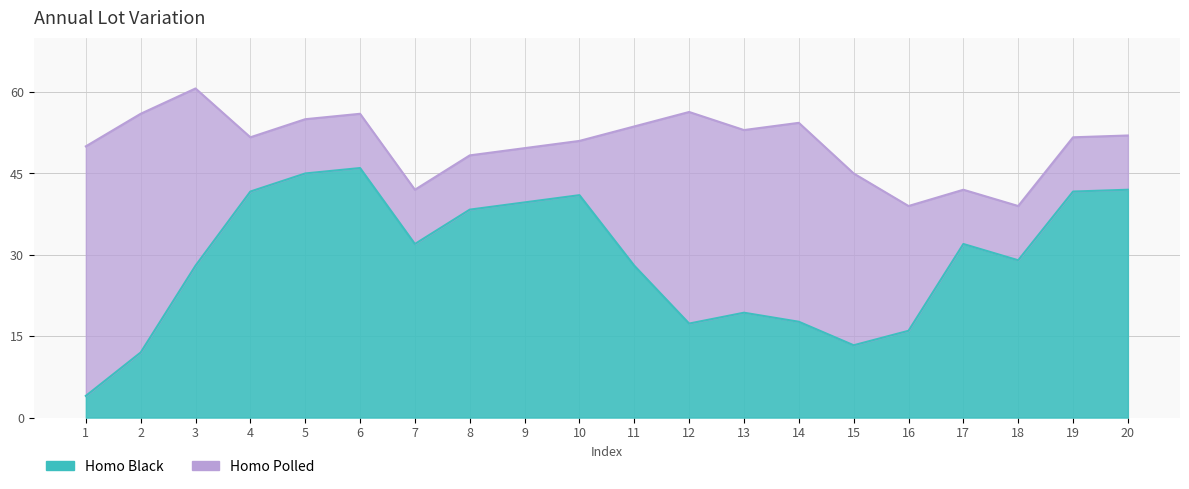

List the series in order of their peak value, highest first.

Homo Black, Homo Polled